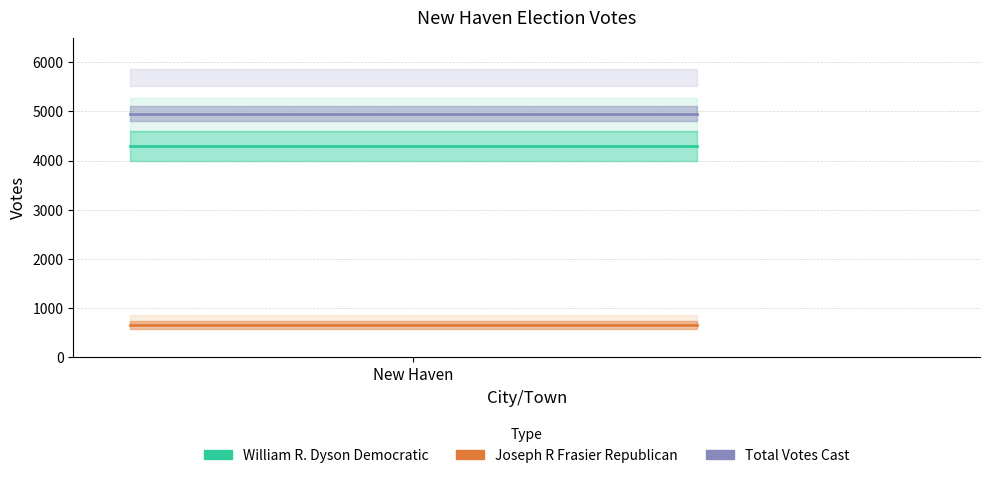

What is the sum of the Total Votes Cast values at 1 and New Haven?

9912